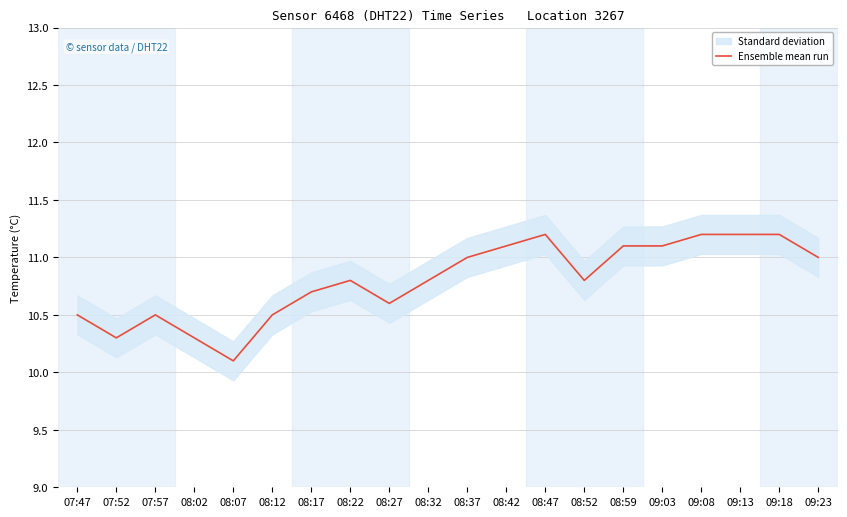

Reading right to left, what are all the values shown in this chart?

11.0	11.2	11.2	11.2	11.1	11.1	10.8	11.2	11.1	11.0	10.8	10.6	10.8	10.7	10.5	10.1	10.3	10.5	10.3	10.5